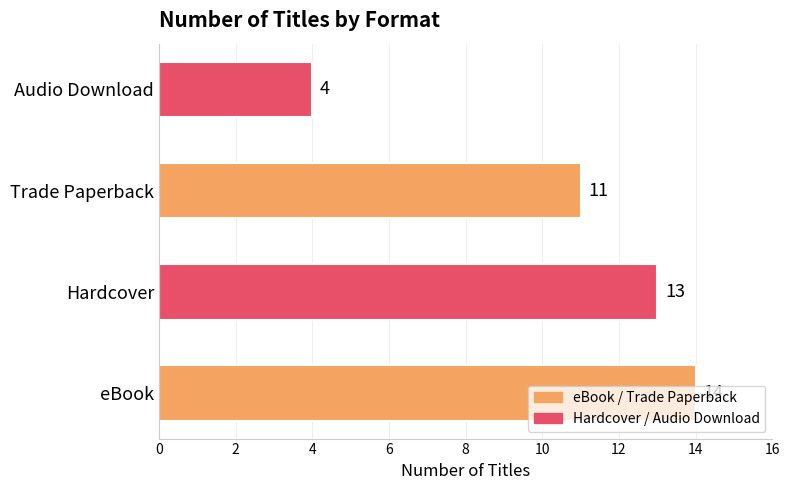

What is the difference between the maximum and second lowest values?

3